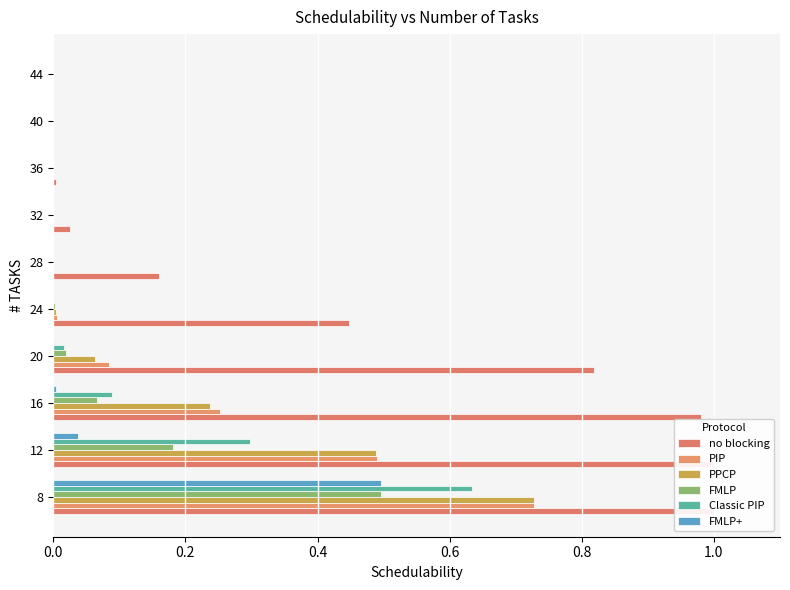

The no blocking series shows 0.6 at 12. True or false?

False